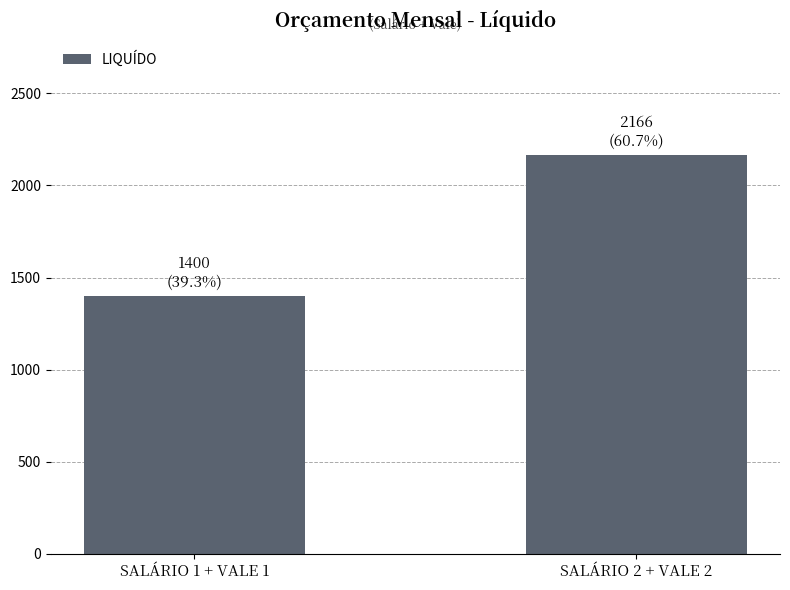

Reading right to left, list all the values displayed in this chart.

SALÁRIO 2 + VALE 2=2166	SALÁRIO 1 + VALE 1=1400